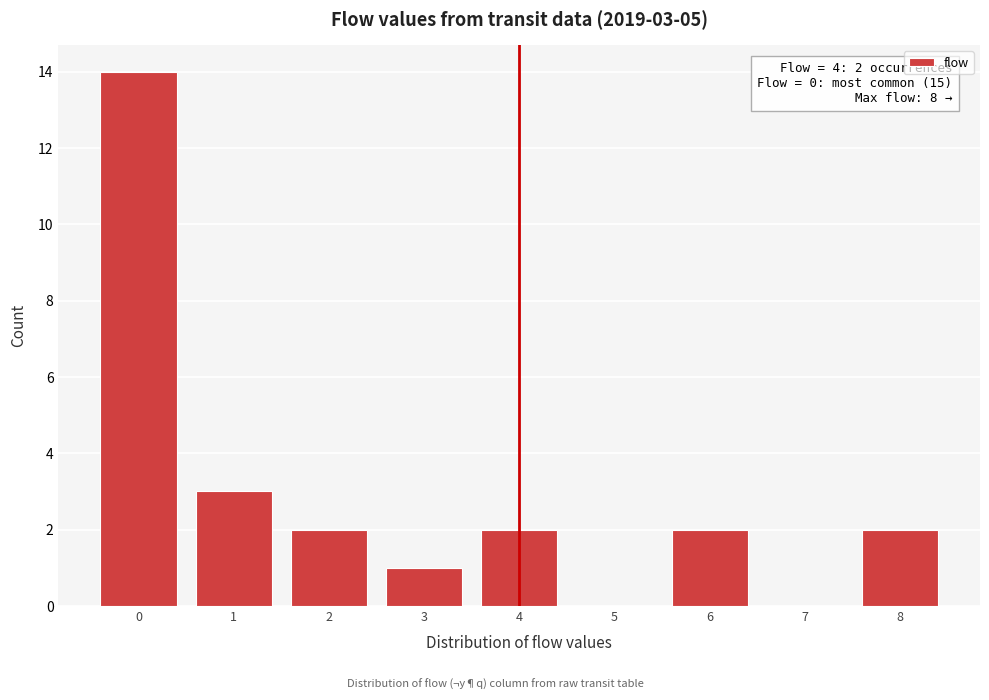

Reading left to right, transcribe all the data shown in this chart.

0=14	1=3	2=2	3=1	4=2	5=0	6=2	7=0	8=2